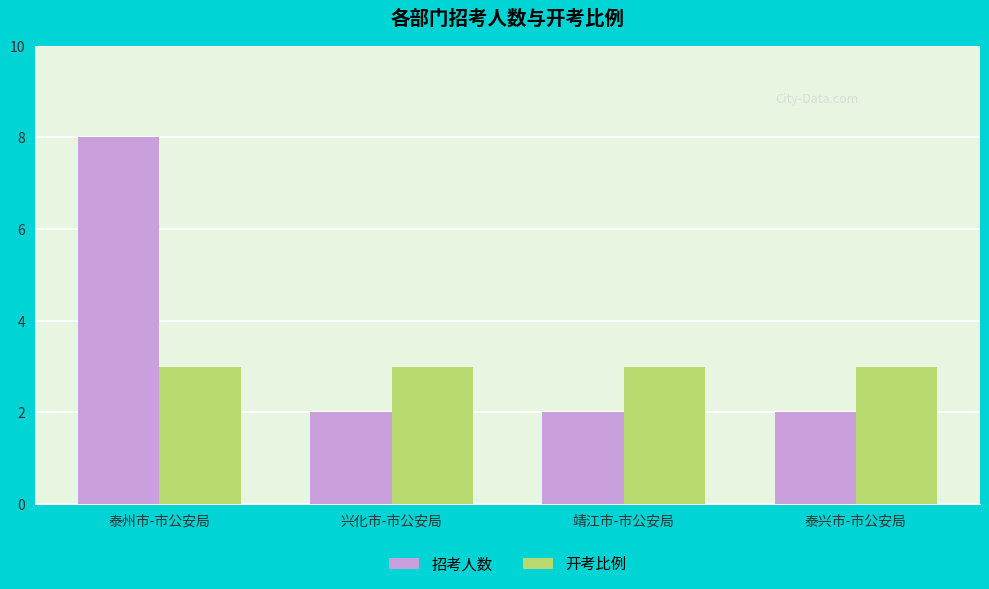

At which category is the sum across all series the highest?

泰州市-市公安局